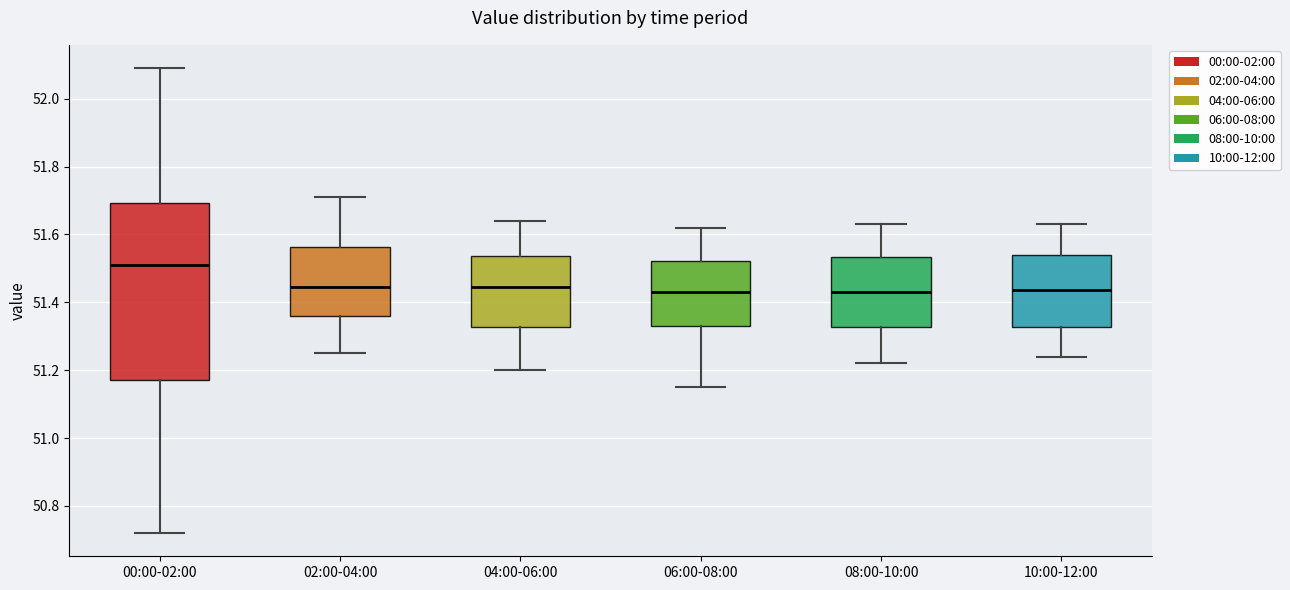

Reading left to right, transcribe this box plot: for each box, give where its median line is, the range the box spans, and where its two whiskers end, as read against the y-axis. The values are not printed on the chart, so give them approximately, as read against the axis.

00:00-02:00: median 51.52, box 51.18 to 51.70, whiskers 50.72 to 52.10
02:00-04:00: median 51.44, box 51.36 to 51.56, whiskers 51.26 to 51.72
04:00-06:00: median 51.44, box 51.32 to 51.54, whiskers 51.20 to 51.64
06:00-08:00: median 51.44, box 51.34 to 51.52, whiskers 51.16 to 51.62
08:00-10:00: median 51.44, box 51.32 to 51.54, whiskers 51.22 to 51.64
10:00-12:00: median 51.44, box 51.32 to 51.54, whiskers 51.24 to 51.64